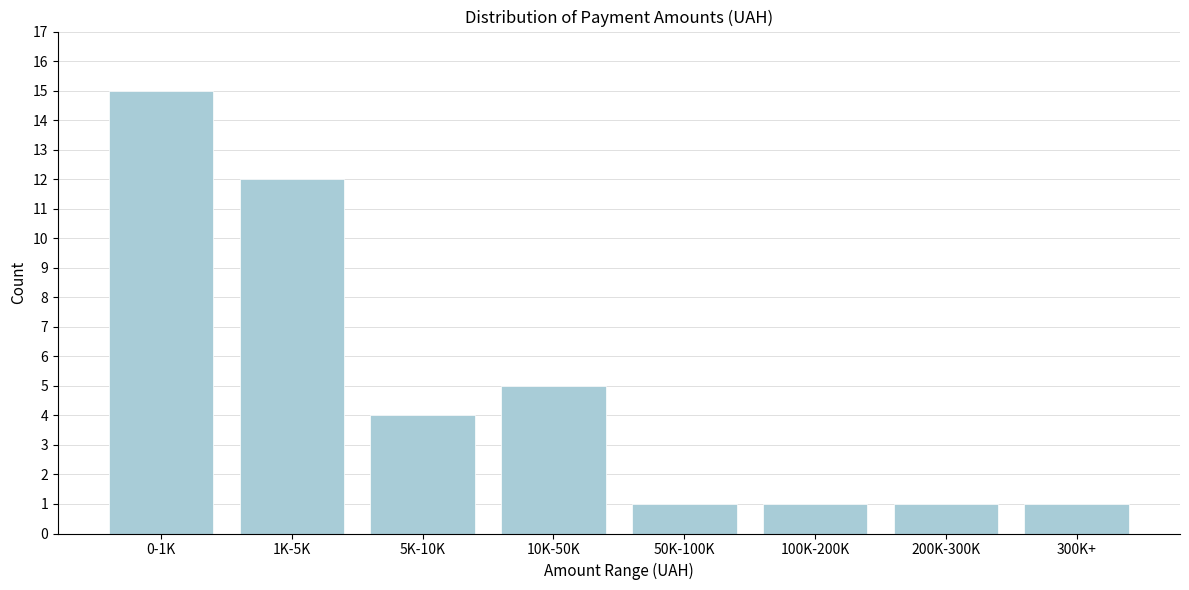

Reading left to right, transcribe all the data shown in this chart.

15	12	4	5	1	1	1	1